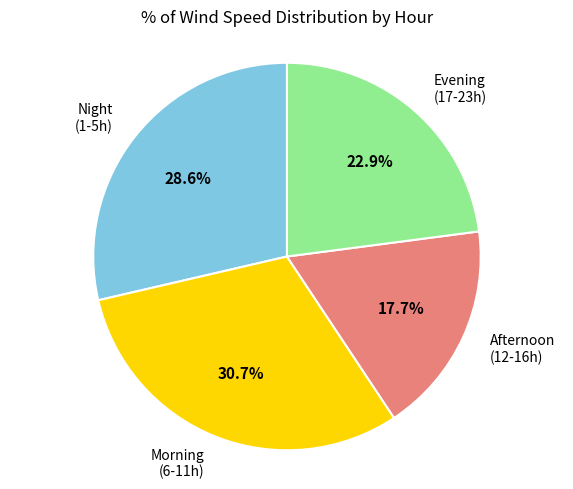

Does Morning (6-11h) represent more than half of the total?

No